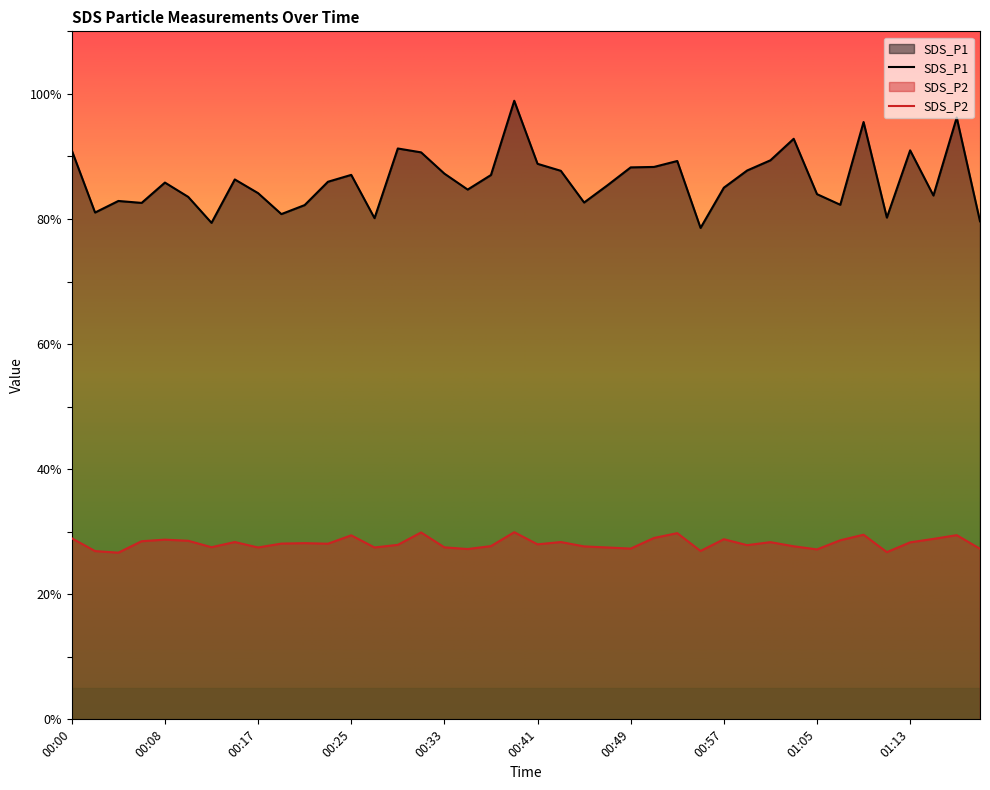

How many interior local peaks does the SDS_P1 series have?

11